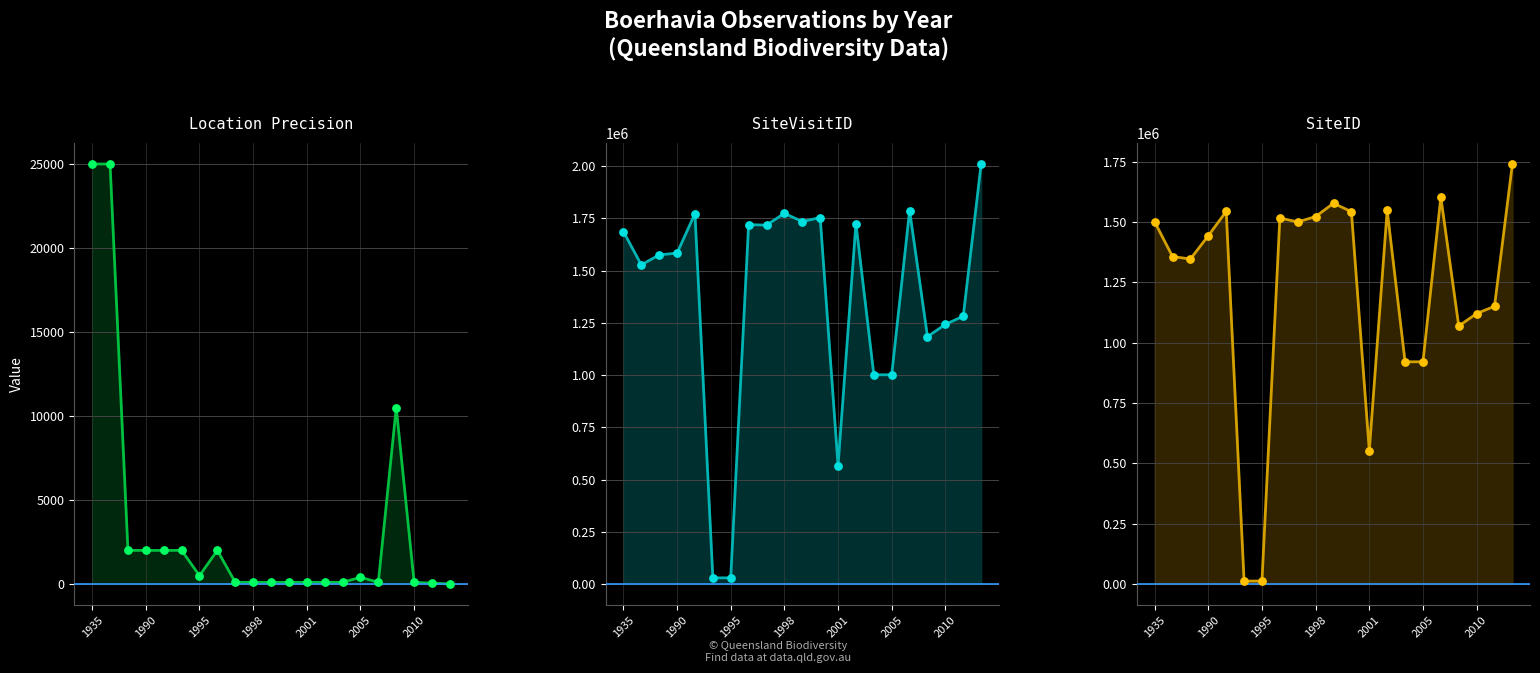

Which series contains the highest Y value?

SiteVisitID line